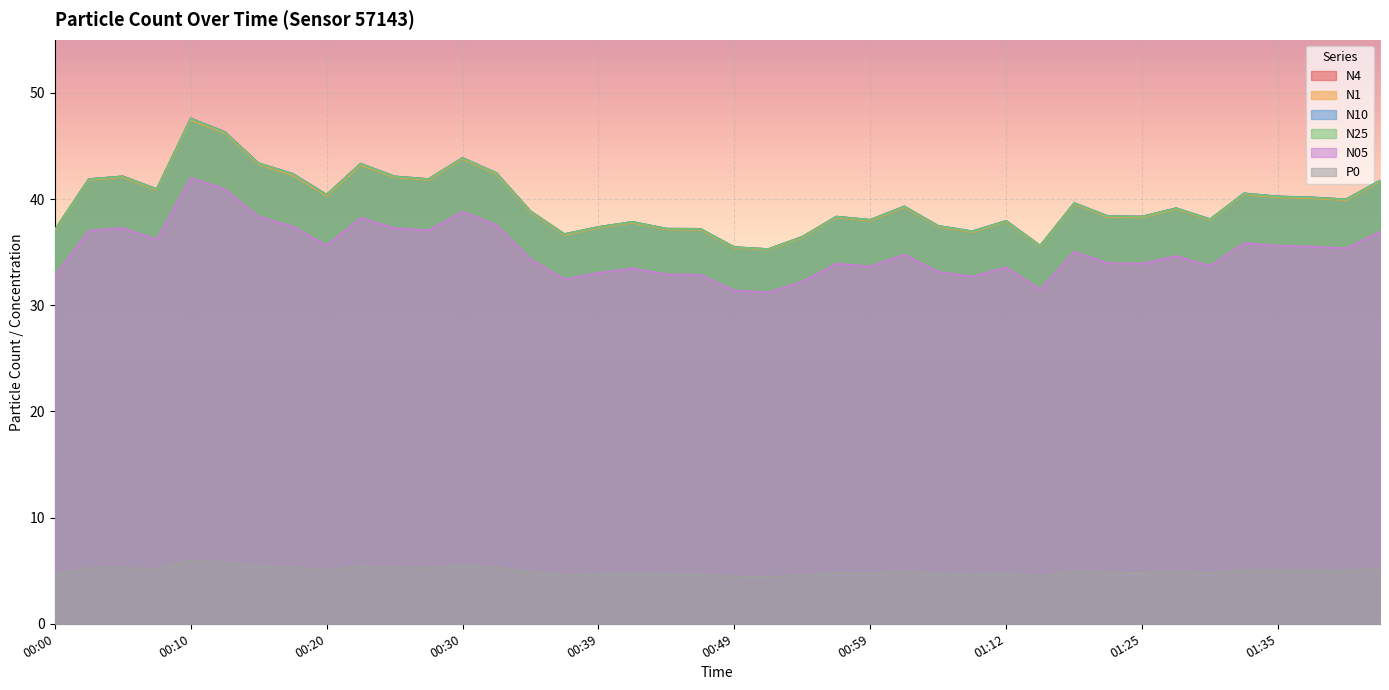

Reading left to right, what are all the values shown in this chart?

N4: 00:00=37.1	00:03=41.9	00:05=42.1	00:07=40.9	00:10=47.6	00:12=46.3	00:15=43.4	00:17=42.4	00:20=40.4	00:22=43.3	00:25=42.1	00:27=41.9	00:30=43.9	00:32=42.4	00:34=38.9	00:37=36.7	00:39=37.4	00:42=37.9	00:44=37.2	00:47=37.2	00:49=35.5	00:52=35.3	00:54=36.5	00:56=38.3	00:59=38.0	01:01=39.3	01:04=37.5	01:06=37.0	01:12=37.9	01:17=35.6	01:20=39.6	01:23=38.4	01:25=38.4	01:27=39.1	01:30=38.1	01:33=40.5	01:35=40.2	01:41=40.1	01:43=40.0	01:46=41.7
N1: 00:00=37.0	00:03=41.8	00:05=42.0	00:07=40.9	00:10=47.5	00:12=46.2	00:15=43.3	00:17=42.3	00:20=40.3	00:22=43.2	00:25=42.0	00:27=41.8	00:30=43.8	00:32=42.4	00:34=38.8	00:37=36.6	00:39=37.3	00:42=37.8	00:44=37.1	00:47=37.1	00:49=35.4	00:52=35.2	00:54=36.4	00:56=38.3	00:59=38.0	01:01=39.2	01:04=37.4	01:06=36.9	01:12=37.9	01:17=35.5	01:20=39.5	01:23=38.3	01:25=38.3	01:27=39.1	01:30=38.0	01:33=40.5	01:35=40.2	01:41=40.1	01:43=39.9	01:46=41.6
N10: 00:00=37.1	00:03=41.9	00:05=42.1	00:07=40.9	00:10=47.6	00:12=46.3	00:15=43.4	00:17=42.4	00:20=40.4	00:22=43.3	00:25=42.1	00:27=41.9	00:30=43.9	00:32=42.5	00:34=38.9	00:37=36.7	00:39=37.4	00:42=37.9	00:44=37.2	00:47=37.2	00:49=35.5	00:52=35.3	00:54=36.5	00:56=38.4	00:59=38.0	01:01=39.3	01:04=37.5	01:06=37.0	01:12=38.0	01:17=35.6	01:20=39.6	01:23=38.4	01:25=38.4	01:27=39.1	01:30=38.1	01:33=40.5	01:35=40.2	01:41=40.2	01:43=40.0	01:46=41.7
N25: 00:00=37.1	00:03=41.9	00:05=42.1	00:07=40.9	00:10=47.6	00:12=46.3	00:15=43.4	00:17=42.4	00:20=40.4	00:22=43.3	00:25=42.1	00:27=41.9	00:30=43.9	00:32=42.4	00:34=38.8	00:37=36.7	00:39=37.4	00:42=37.8	00:44=37.2	00:47=37.2	00:49=35.5	00:52=35.3	00:54=36.4	00:56=38.3	00:59=38.0	01:01=39.3	01:04=37.5	01:06=37.0	01:12=37.9	01:17=35.6	01:20=39.6	01:23=38.4	01:25=38.3	01:27=39.1	01:30=38.1	01:33=40.5	01:35=40.2	01:41=40.1	01:43=40.0	01:46=41.7
N05: 00:00=32.8	00:03=37.0	00:05=37.3	00:07=36.2	00:10=42.0	00:12=40.9	00:15=38.3	00:17=37.4	00:20=35.6	00:22=38.2	00:25=37.3	00:27=37.0	00:30=38.8	00:32=37.5	00:34=34.3	00:37=32.4	00:39=33.0	00:42=33.5	00:44=32.9	00:47=32.9	00:49=31.4	00:52=31.2	00:54=32.2	00:56=33.9	00:59=33.6	01:01=34.8	01:04=33.1	01:06=32.7	01:12=33.6	01:17=31.5	01:20=35.0	01:23=34.0	01:25=33.9	01:27=34.6	01:30=33.7	01:33=35.9	01:35=35.6	01:41=35.5	01:43=35.4	01:46=36.9
P0: 00:00=4.7	00:03=5.2	00:05=5.3	00:07=5.1	00:10=6.0	00:12=5.8	00:15=5.4	00:17=5.3	00:20=5.1	00:22=5.4	00:25=5.3	00:27=5.2	00:30=5.5	00:32=5.3	00:34=4.9	00:37=4.6	00:39=4.7	00:42=4.7	00:44=4.7	00:47=4.7	00:49=4.4	00:52=4.4	00:54=4.6	00:56=4.8	00:59=4.8	01:01=4.9	01:04=4.7	01:06=4.6	01:12=4.8	01:17=4.5	01:20=5.0	01:23=4.8	01:25=4.8	01:27=4.9	01:30=4.8	01:33=5.1	01:35=5.0	01:41=5.0	01:43=5.0	01:46=5.2